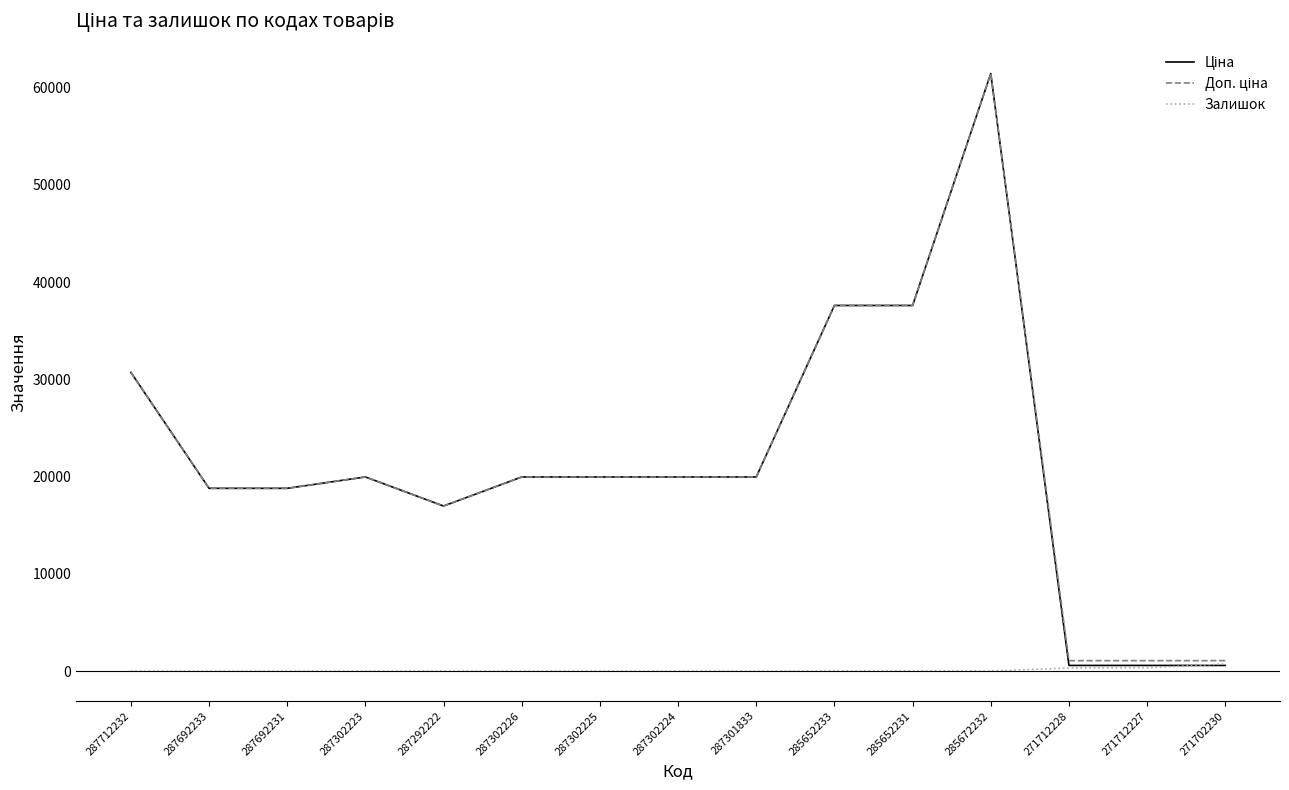

Is the value of Доп. ціна at 285672232 greater than the value of Залишок at 287301833?

Yes